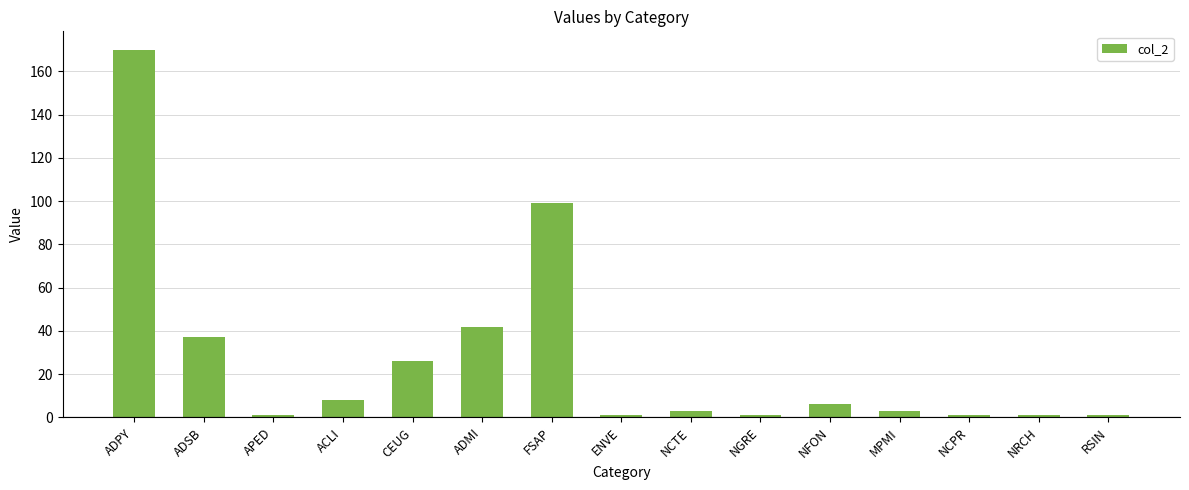

How many data points does each series have?

15